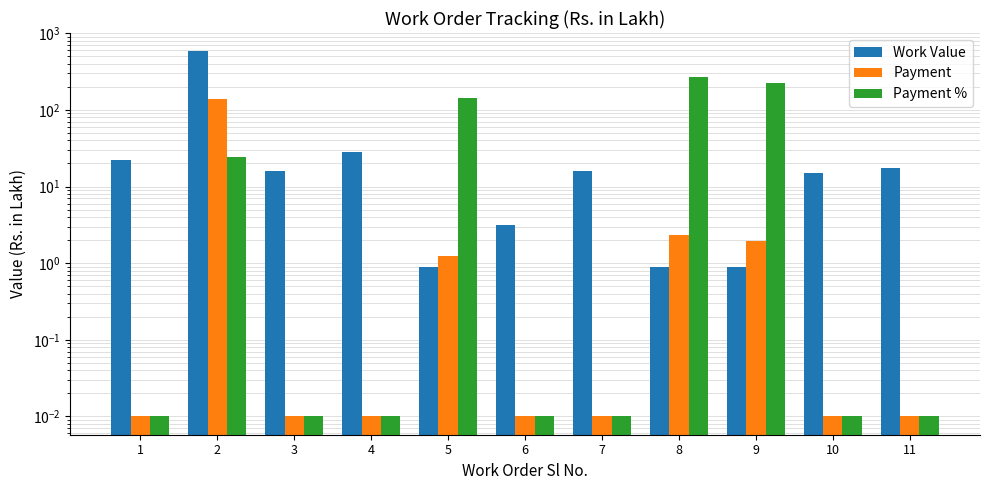

Which series changed the most between 1 and 5?

Payment %